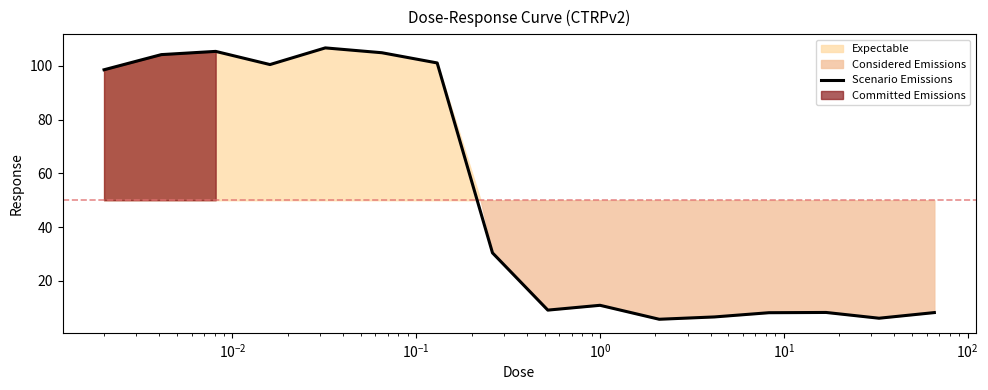

What is the lowest value of the Scenario Emissions series?

5.7